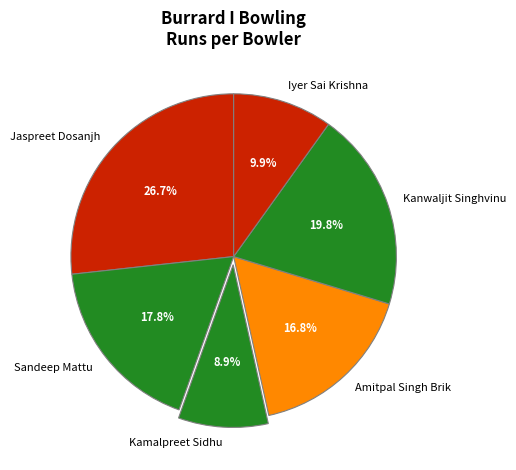

Does Iyer Sai Krishna account for over 50% of the chart?

No